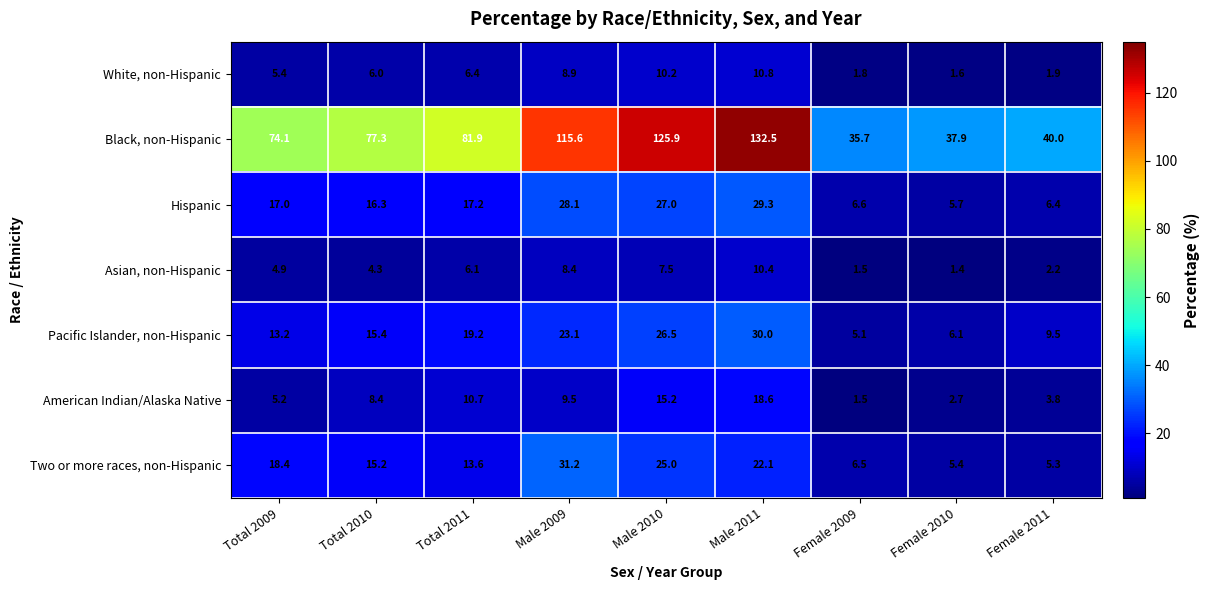

How many data points does each series have?

9